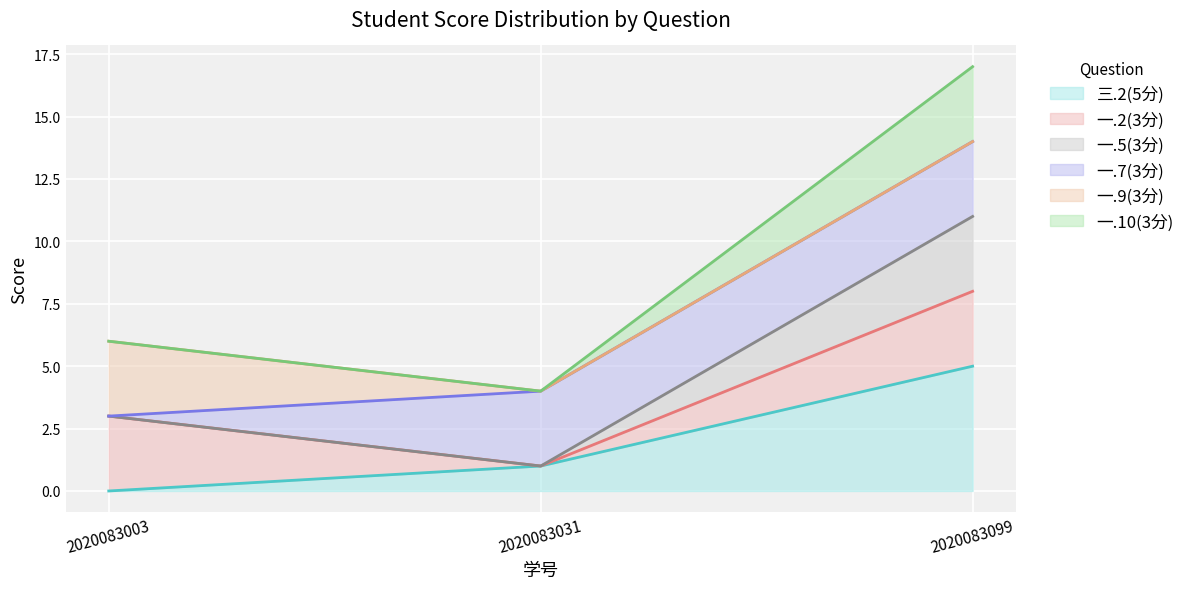

What is the spread (max minus min) of values at 2020083099?

12